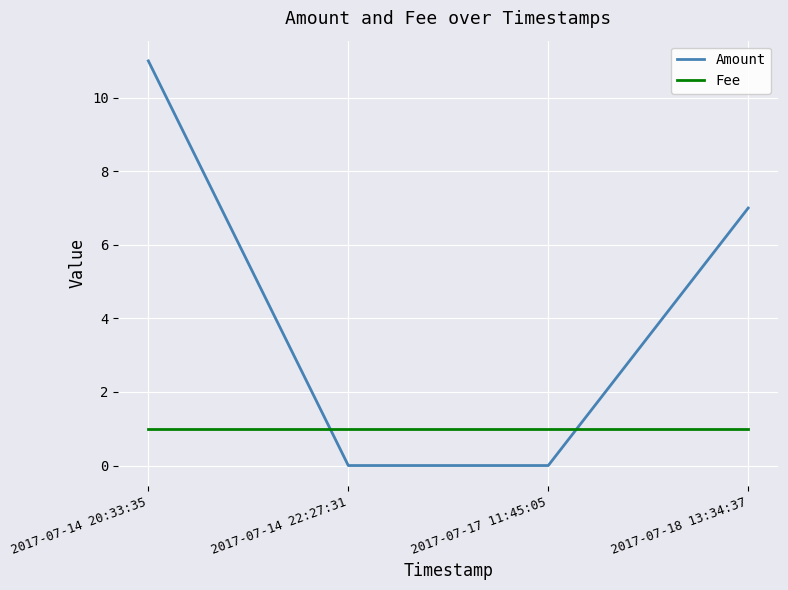

Which series has the largest range (max minus min)?

Amount